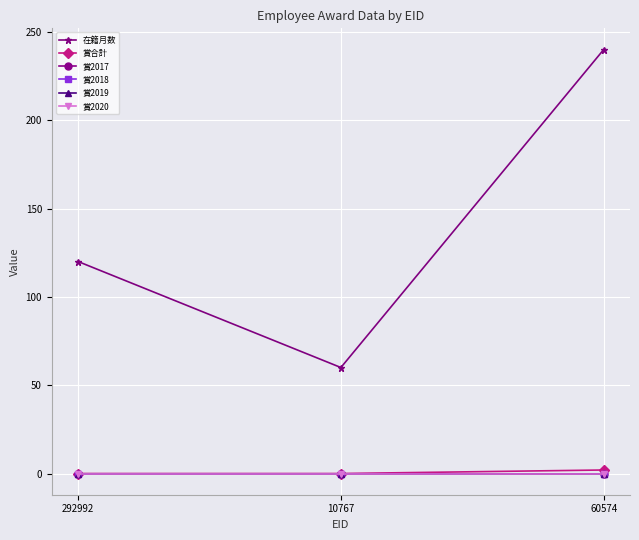

What is the spread (max minus min) of values at 292992?

120